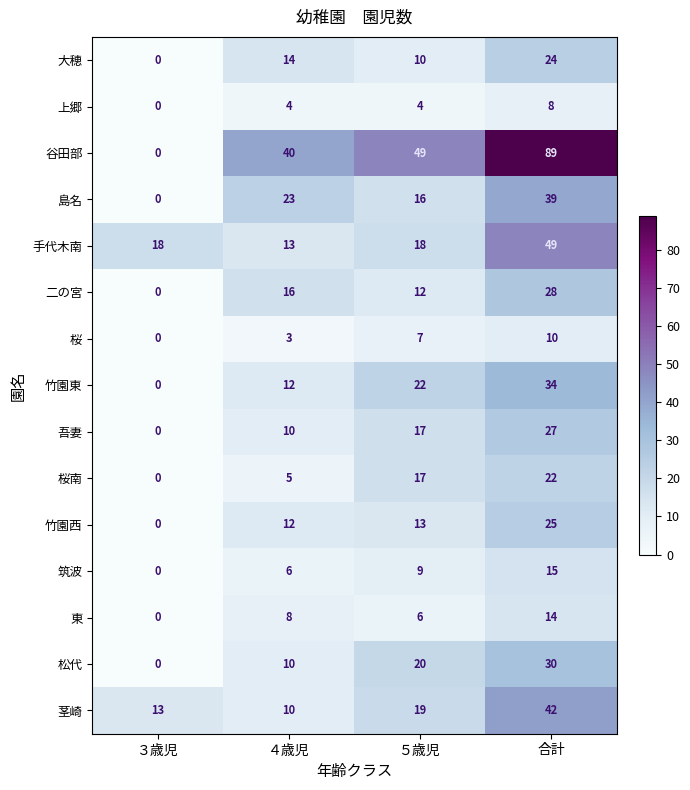

Which category has the highest value across all series?

合計